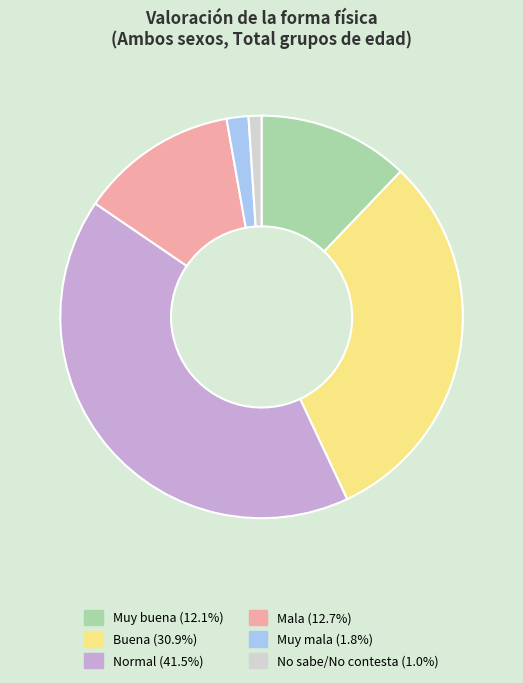

What is the largest slice in the pie chart?

Normal